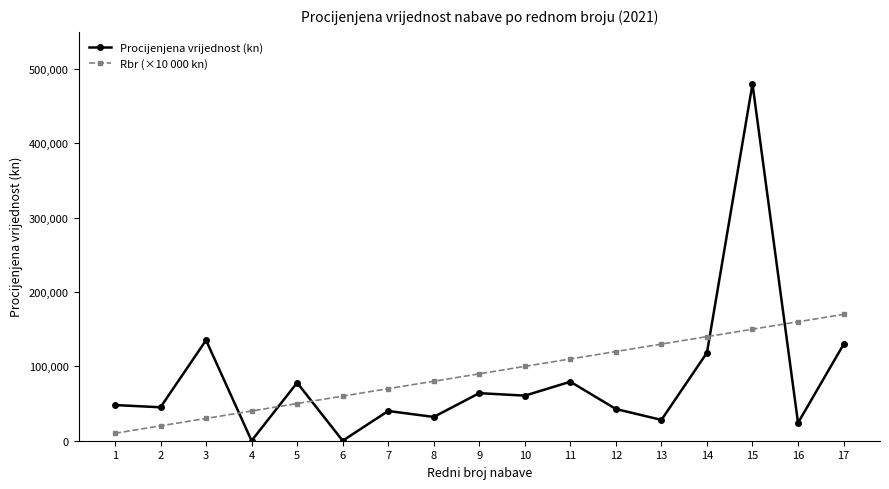

Rank the series at 9 from lowest to highest value.

Procijenjena vrijednost (kn), Rbr (×10 000 kn)